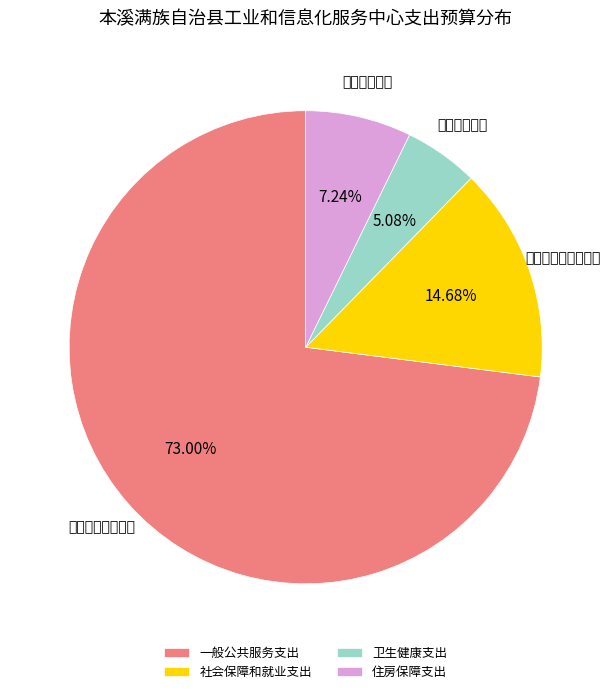

Approximately how many times larger is the value at 卫生健康支出 compared to 社会保障和就业支出?

0.3